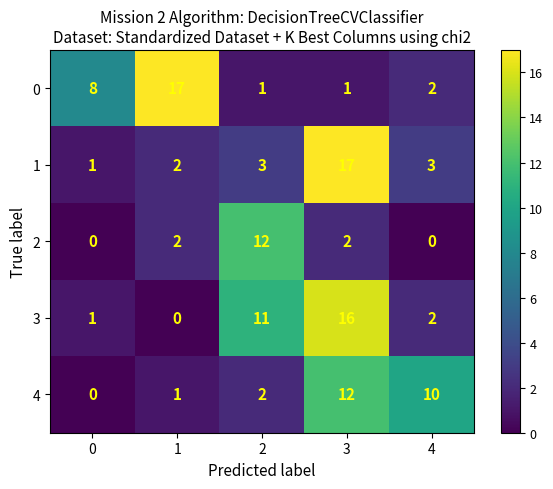

Which series has the largest total across all categories?

3